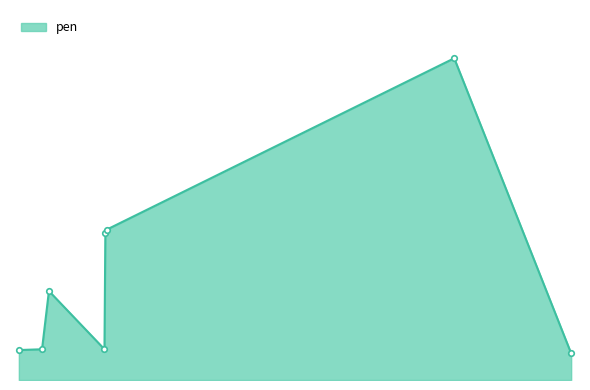

What is the value of the 6th point from the left?

0.2